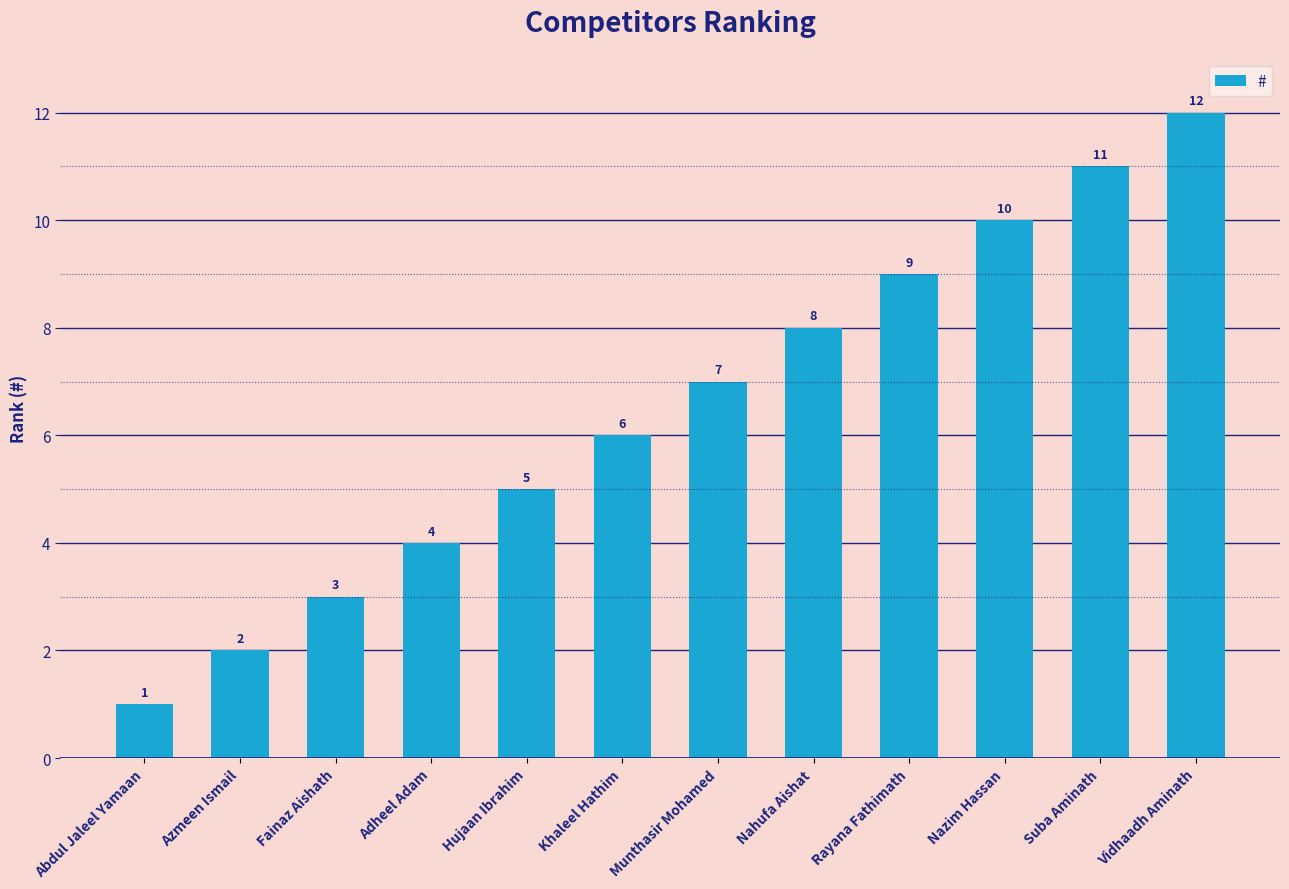

How many data points does each series have?

12